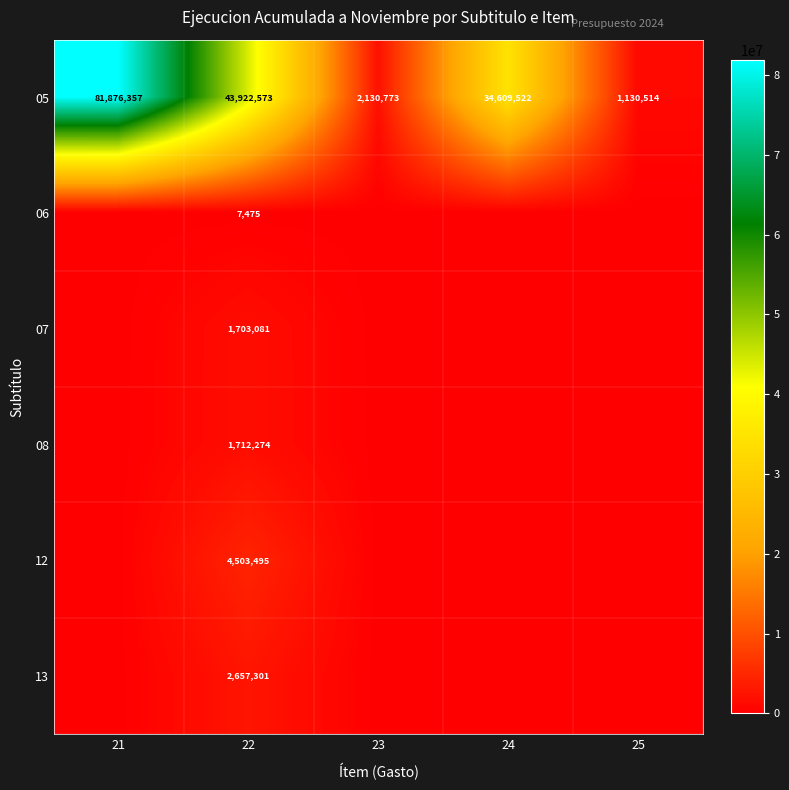

What is the total value across all series at 22?

54506199